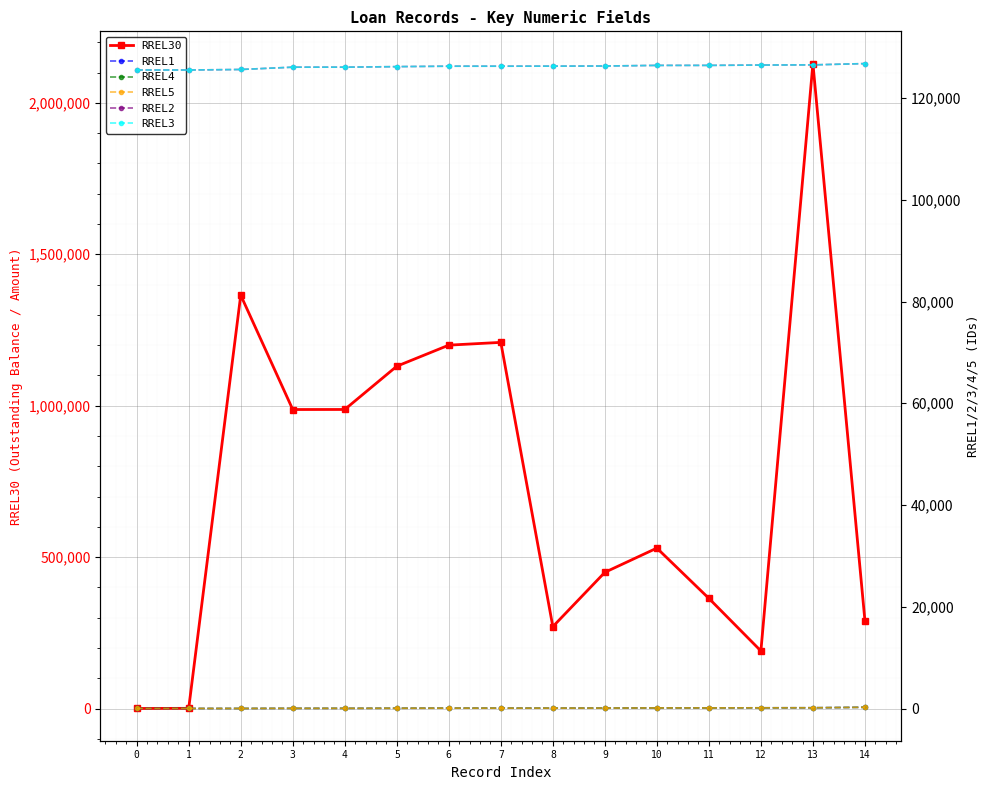

Reading right to left, what are all the values shown in this chart?

RREL30: 290187.5	2129522.5	190458.0	364000.0	530000.0	450000.0	270746.3	1209138.6	1200000.0	1130417.9	987625.8	987470.2	1365041.1	1002.2	548.2
RREL1: 241.0	151.0	142.0	121.0	119.0	84.0	72.0	71.0	70.0	51.0	33.0	32.0	12.0	11.0	9.0
RREL4: 241.0	151.0	142.0	121.0	119.0	84.0	72.0	71.0	70.0	51.0	33.0	32.0	12.0	11.0	9.0
RREL5: 241.0	151.0	142.0	121.0	119.0	84.0	72.0	71.0	70.0	51.0	33.0	32.0	12.0	11.0	9.0
RREL2: 126764.0	126509.0	126475.0	126410.0	126407.0	126287.0	126258.0	126249.0	126248.0	126165.0	126058.0	126056.0	125602.0	125501.0	125501.0
RREL3: 126764.0	126509.0	126475.0	126410.0	126407.0	126287.0	126258.0	126249.0	126248.0	126165.0	126058.0	126056.0	125602.0	125501.0	125501.0